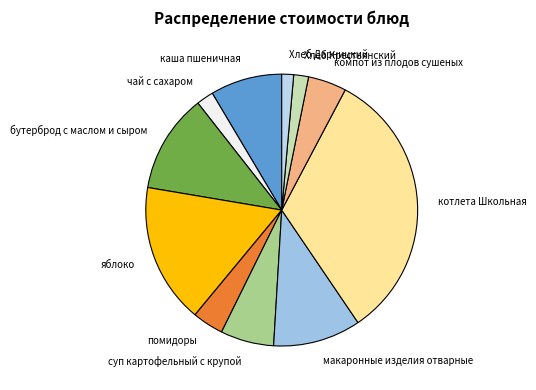

Which category has the biggest portion of the pie?

котлета Школьная